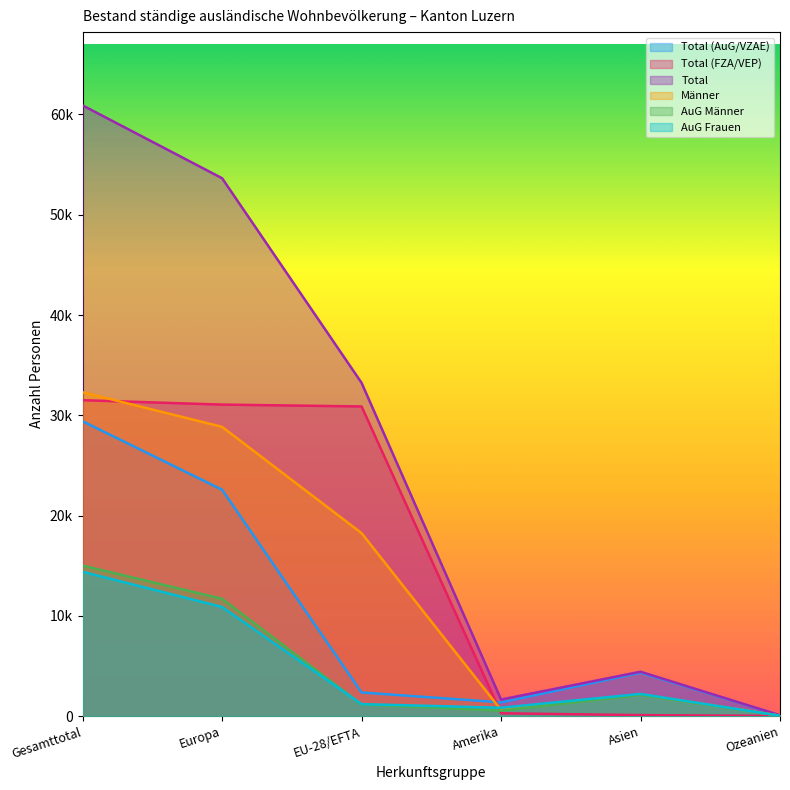

True or false: Total (AuG/VZAE) and AuG Männer cross at least once.

False